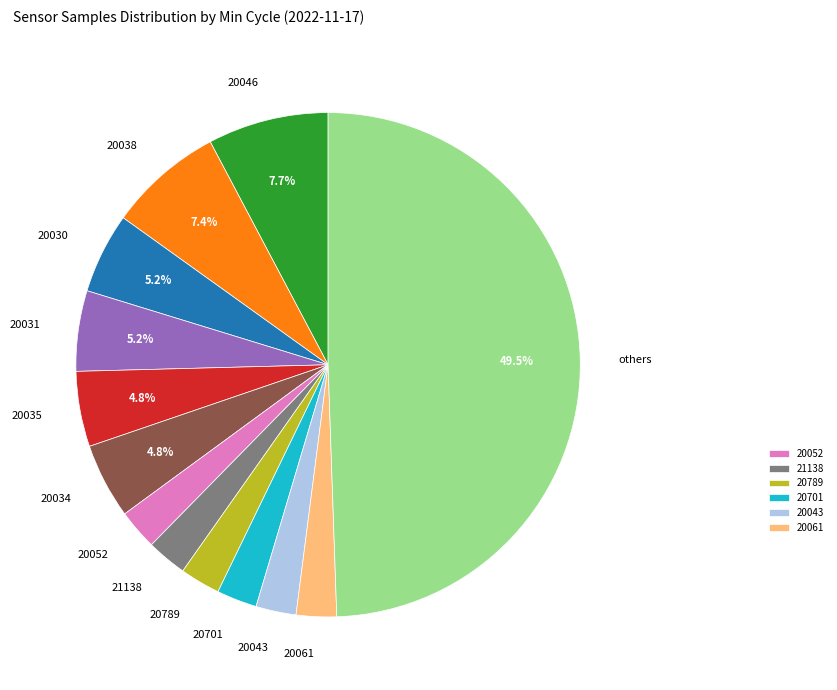

How many segments does this pie chart have?

13